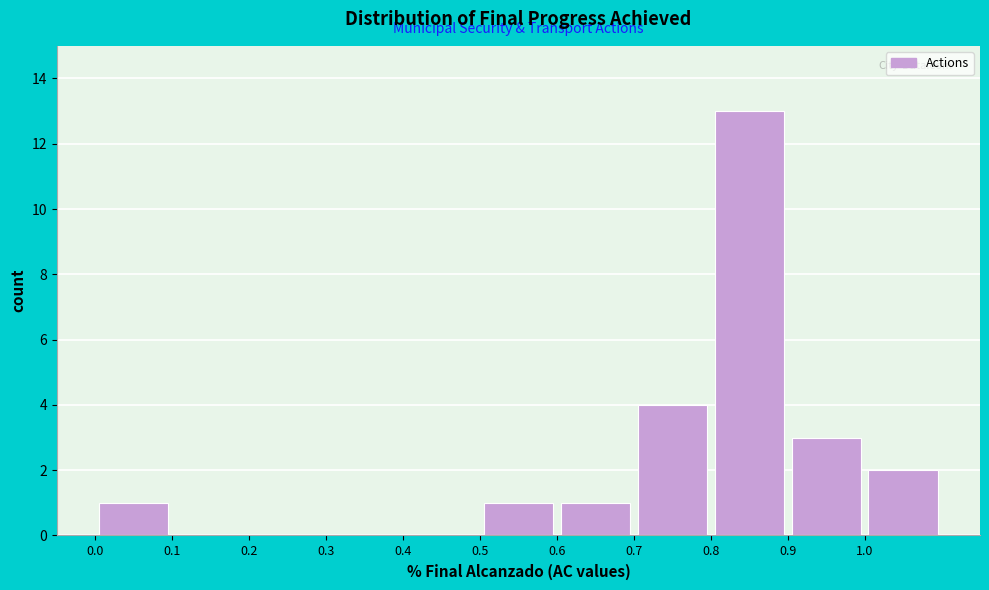

Reading left to right, list every bar in this chart as the range it spans on the x-axis followed by its height. The values are not printed on the chart, so give them approximately, as read against the axis.

0.0 to 0.1: 1
0.1 to 0.2: 0
0.2 to 0.3: 0
0.3 to 0.4: 0
0.4 to 0.5: 0
0.5 to 0.6: 1
0.6 to 0.7: 1
0.7 to 0.8: 4
0.8 to 0.9: 13
0.9 to 1.0: 3
1.0 to 1.1: 2